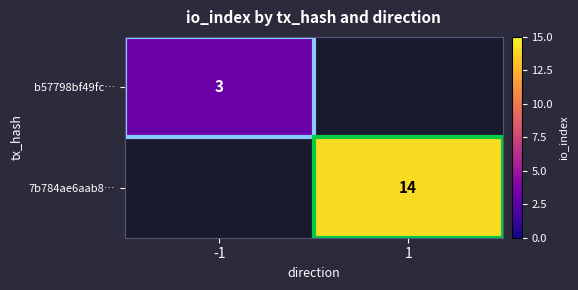

True or false: b57798bf49fc… has a value of 1 at -1.

False